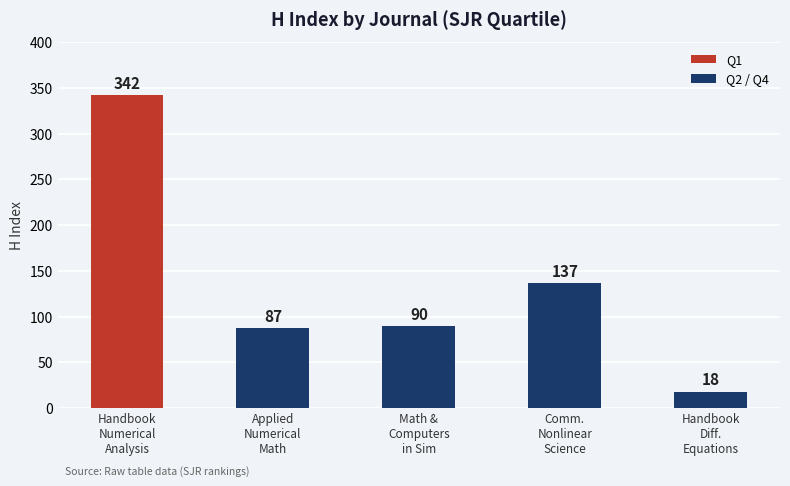

What is the difference between the values at Handbook
Diff.
Equations and Applied
Numerical
Math?

69